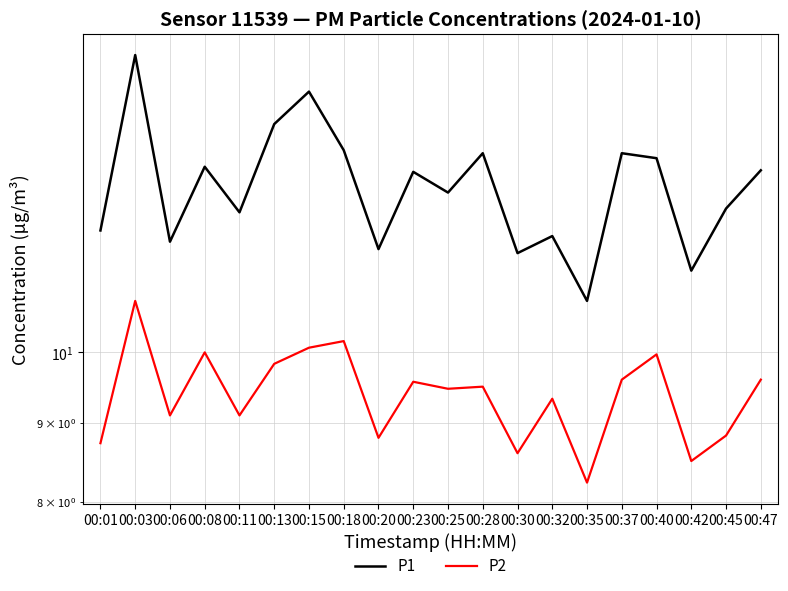

True or false: P2 and P1 cross at least once.

False